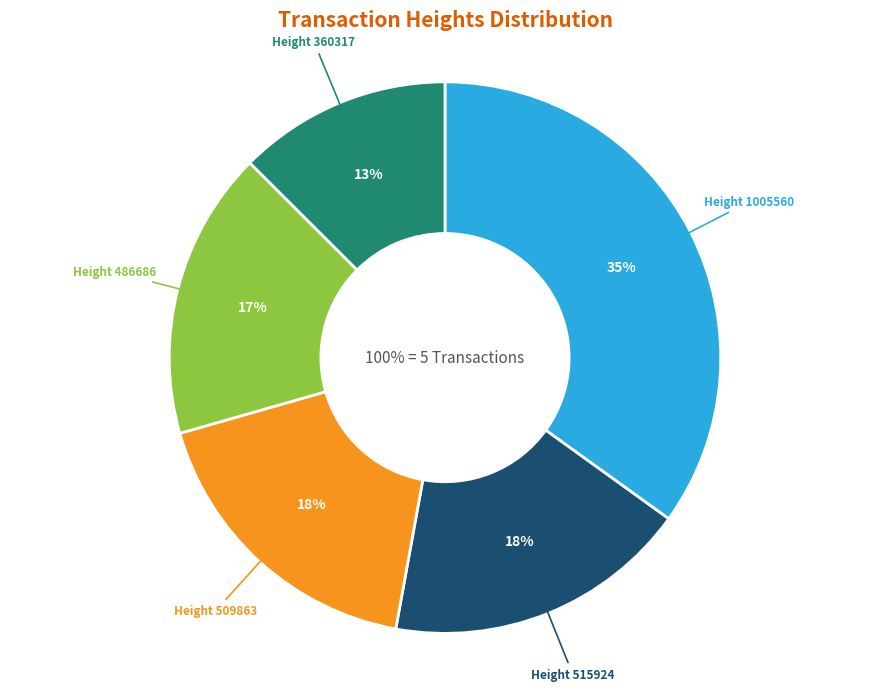

Does Height 360317 account for over 50% of the chart?

No